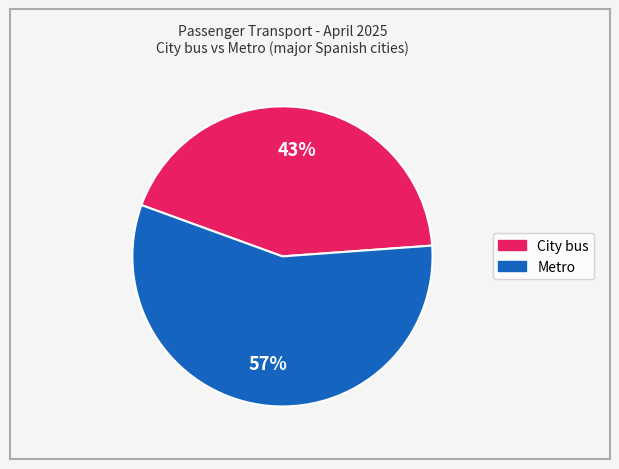

Does any single category account for the majority?

Yes